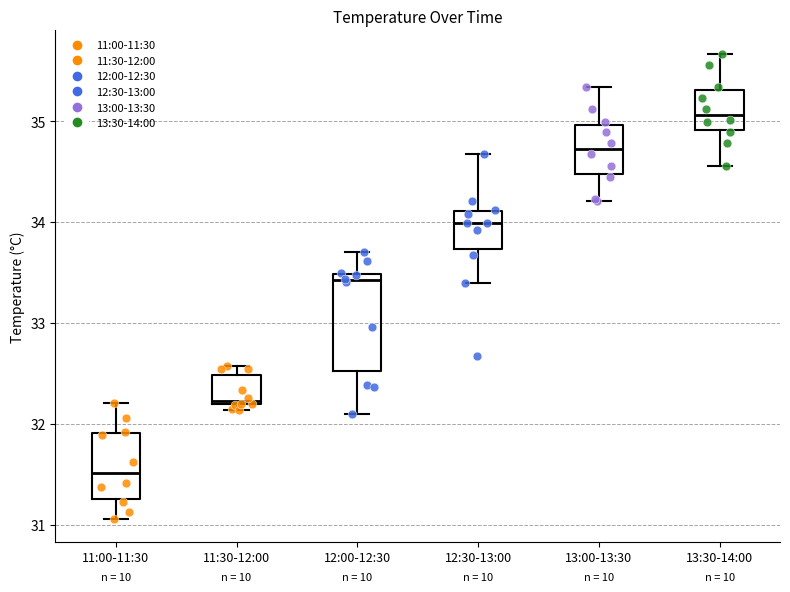

Reading left to right, transcribe this box plot: for each box, give where its median line is, the range the box spans, and where its two whiskers end, as read against the y-axis. The values are not printed on the chart, so give them approximately, as read against the axis.

11:00-11:30: median 31.5, box 31.3 to 31.9, whiskers 31.1 to 32.2
11:30-12:00: median 32.2 (just above the box's lower edge), box 32.2 to 32.5, whiskers 32.1 to 32.6
12:00-12:30: median 33.4, box 32.5 to 33.5, whiskers 32.1 to 33.7
12:30-13:00: median 34.0, box 33.7 to 34.1, whiskers 33.4 to 34.7
13:00-13:30: median 34.7, box 34.5 to 35.0, whiskers 34.2 to 35.3
13:30-14:00: median 35.1, box 34.9 to 35.3, whiskers 34.6 to 35.7